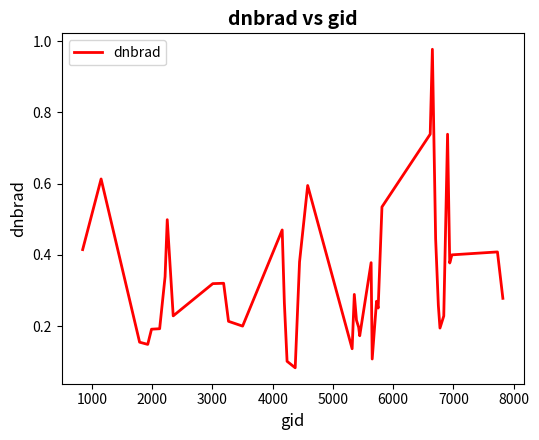

How many lines are shown in the chart?

1